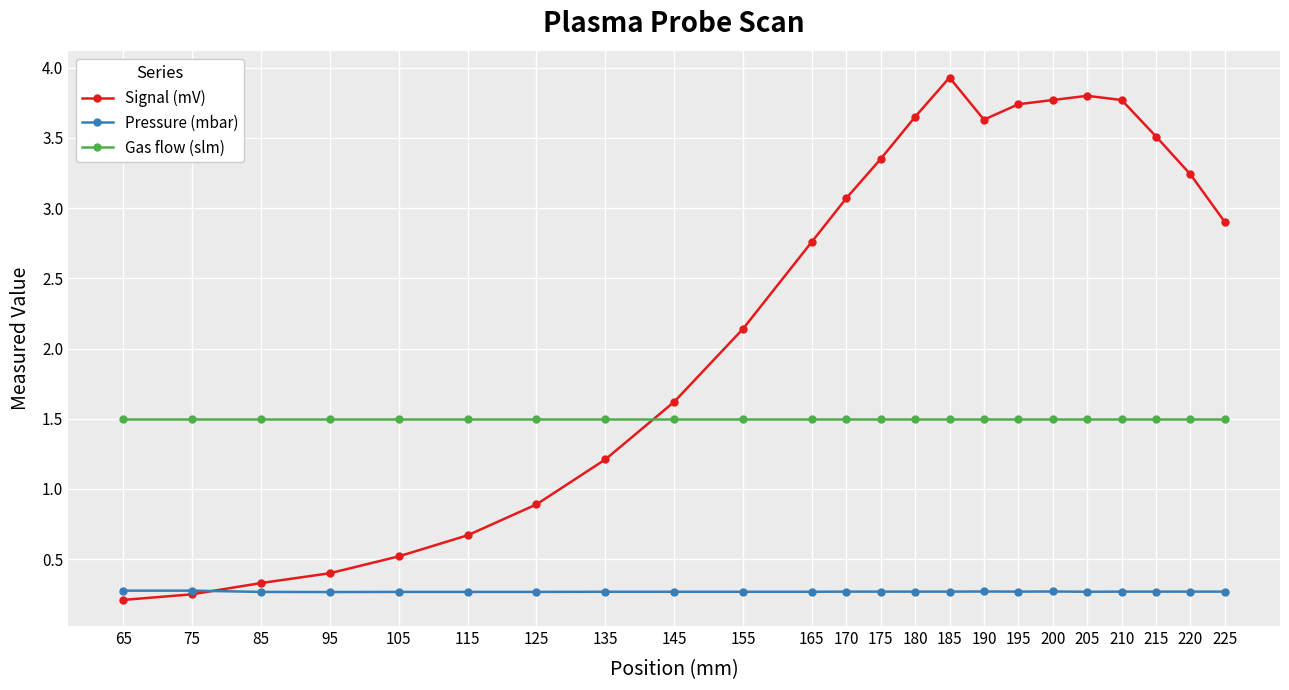

The value of Pressure (mbar) at 105 is 0.3. True or false?

True